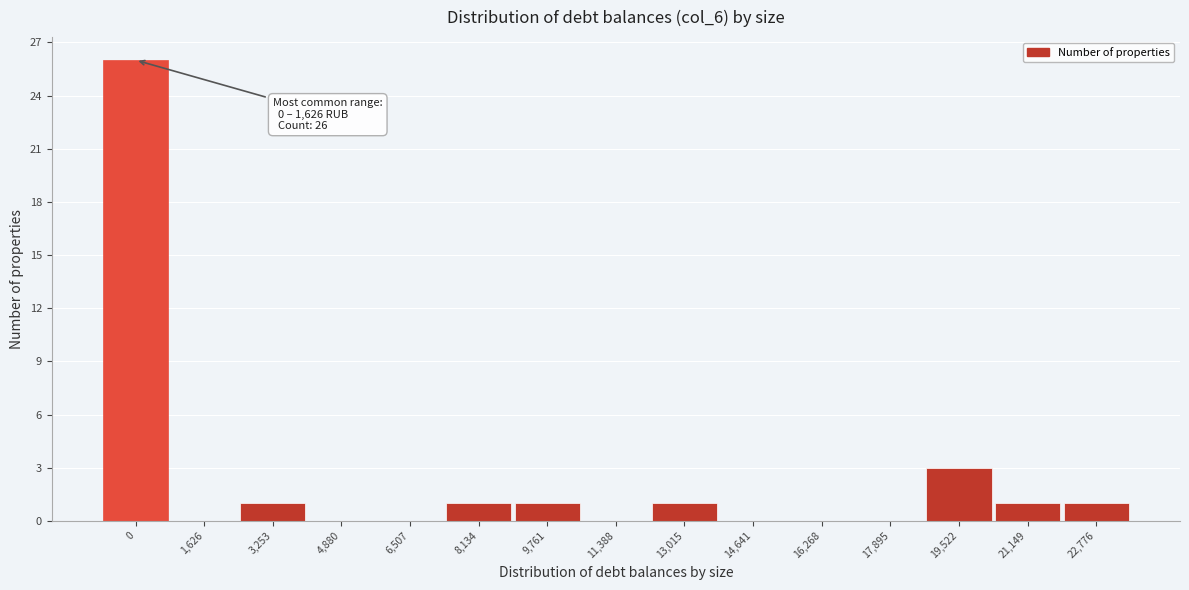

Reading left to right, what are all the values shown in this chart?

0=26	1,626=0	3,253=1	4,880=0	6,507=0	8,134=1	9,761=1	11,388=0	13,015=1	14,641=0	16,268=0	17,895=0	19,522=3	21,149=1	22,776=1